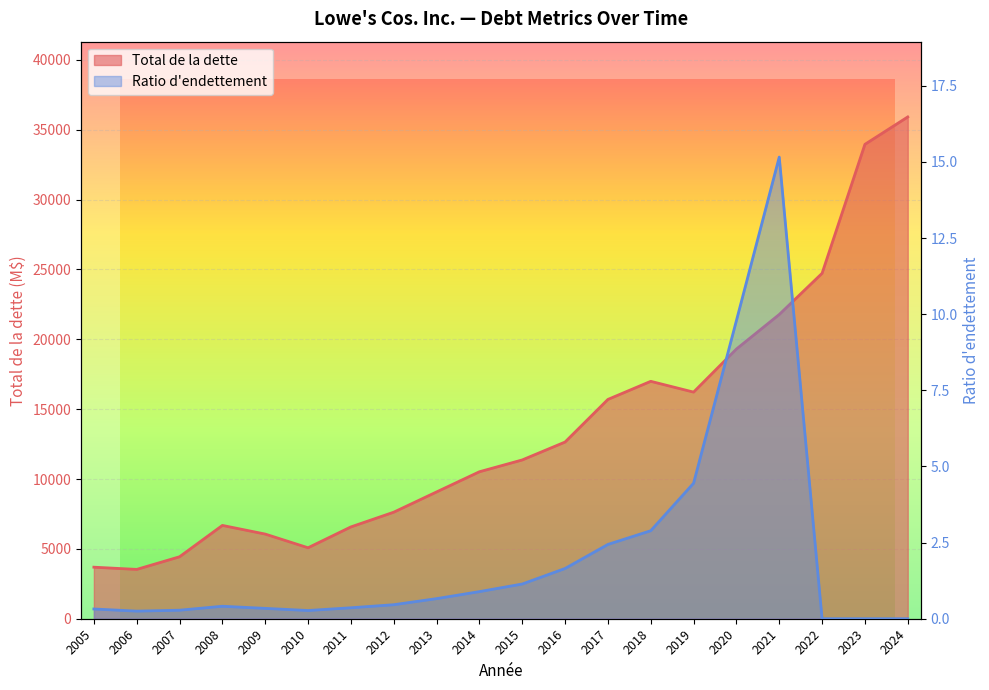

Where is the first local minimum for Total de la dette?

2006